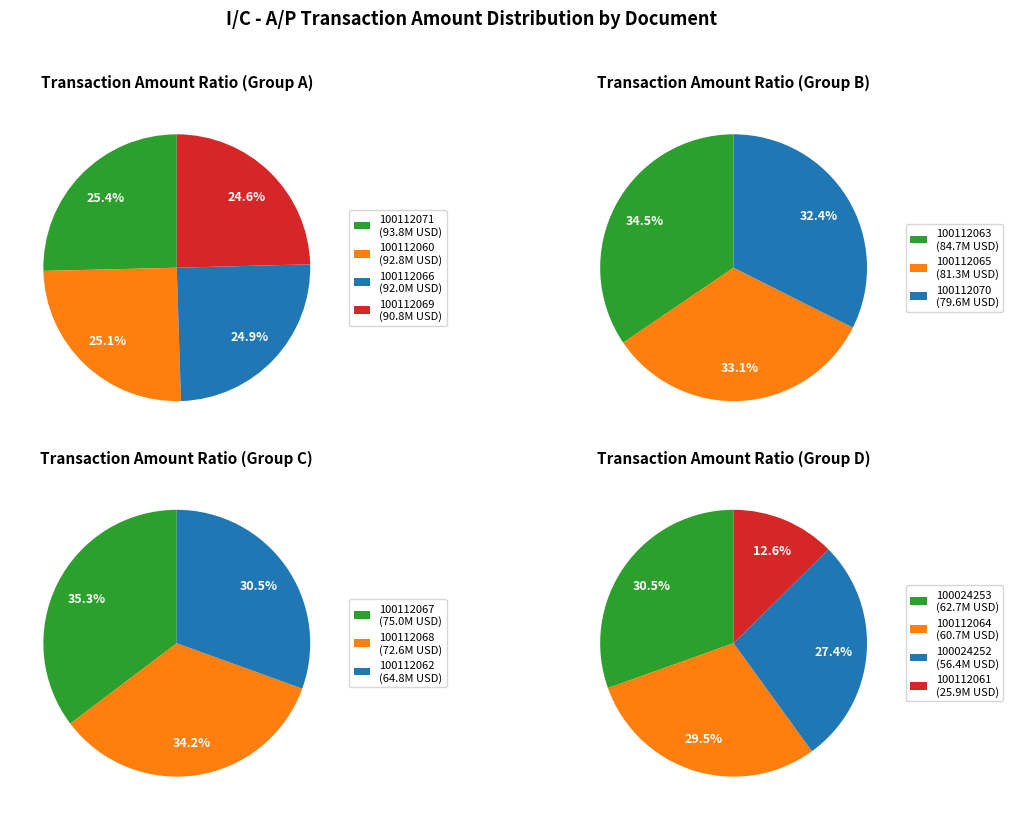

Count the number of slices in the pie.

14